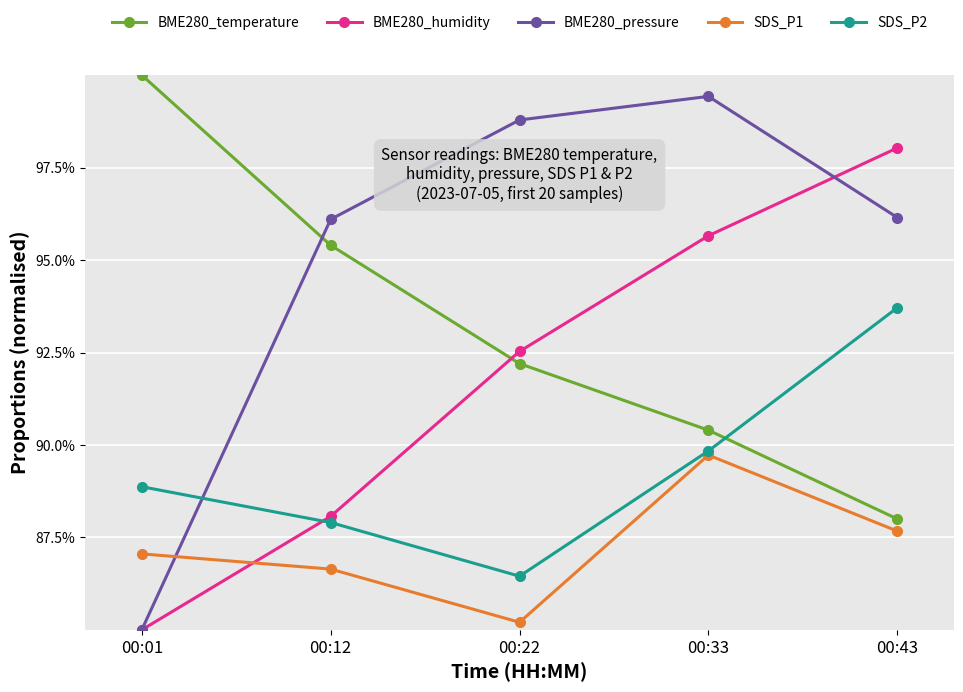

What is the difference between the second highest and second lowest values in the SDS_P2 series?

1.9